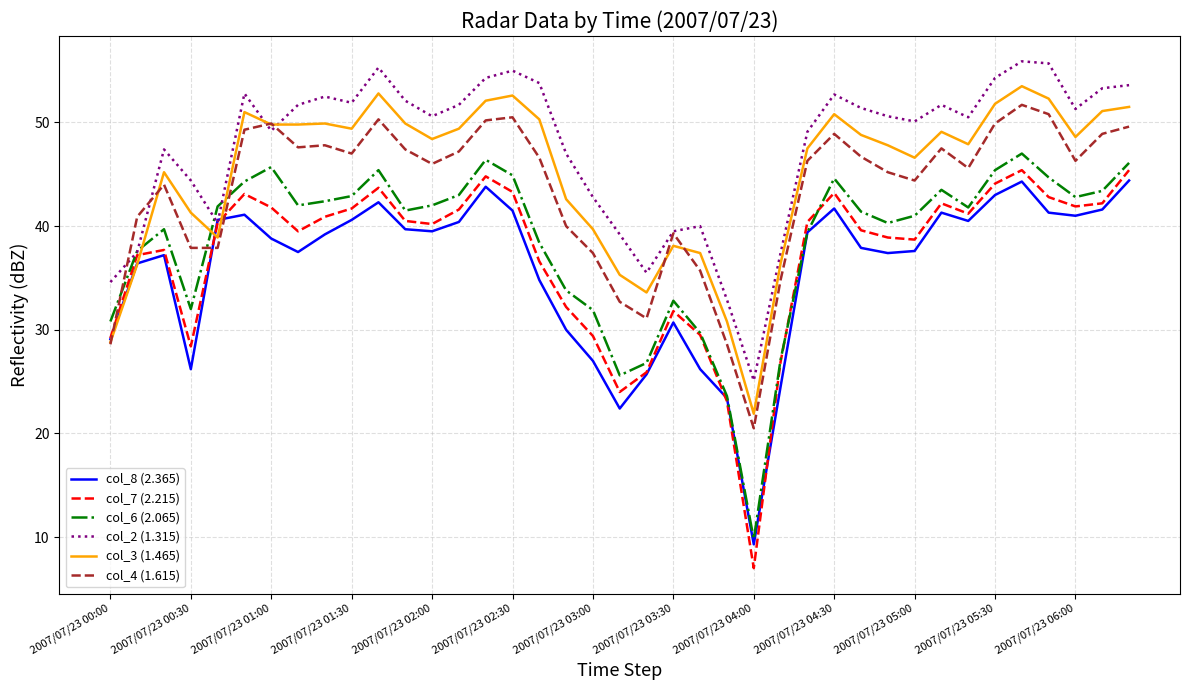

Which series has the largest total across all categories?

col_2 (1.315)